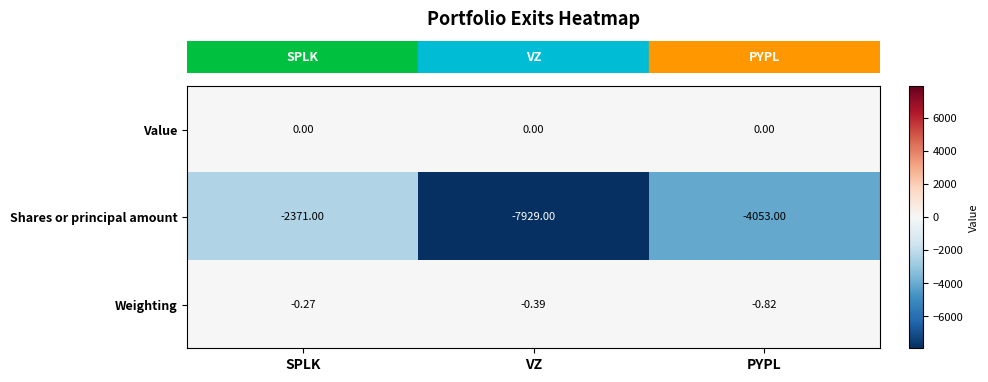

Between VZ and PYPL, which series saw the biggest shift?

Shares or principal amount